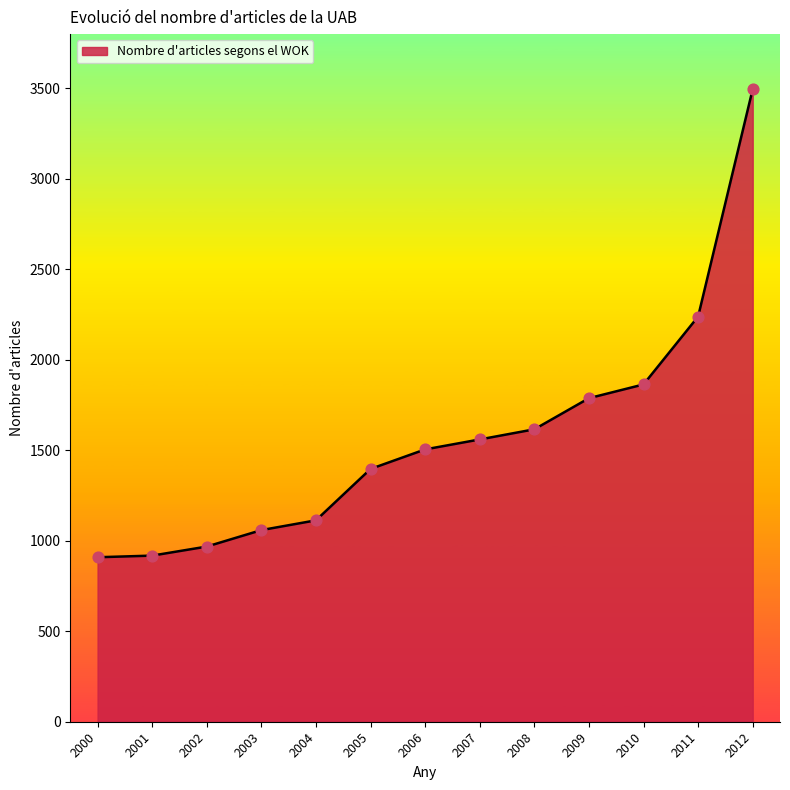

Approximately how many times larger is the value at 2001 compared to 2003?

0.9